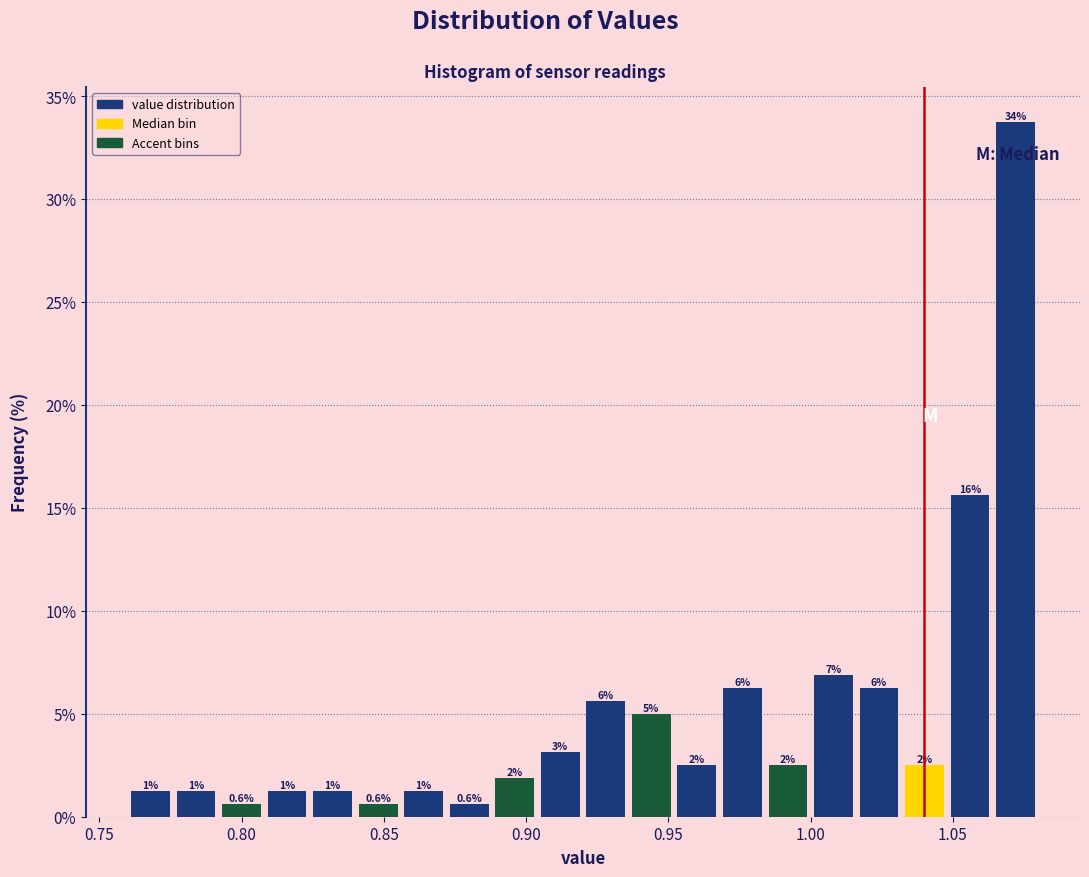

Read against the x-axis, roughly where is the centre of the tallest bar?

1.070